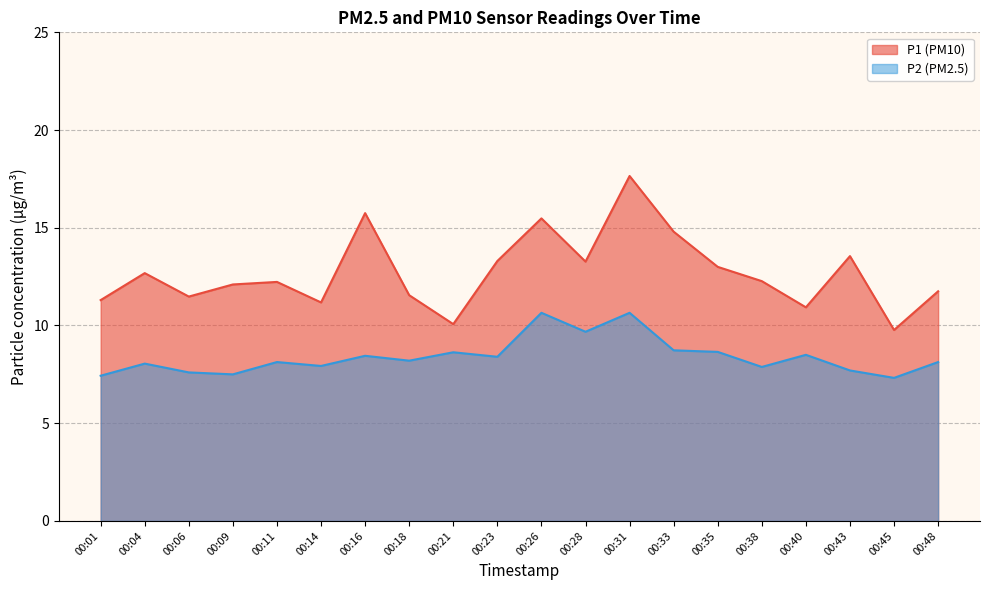

Where is the first local minimum for P1?

00:06